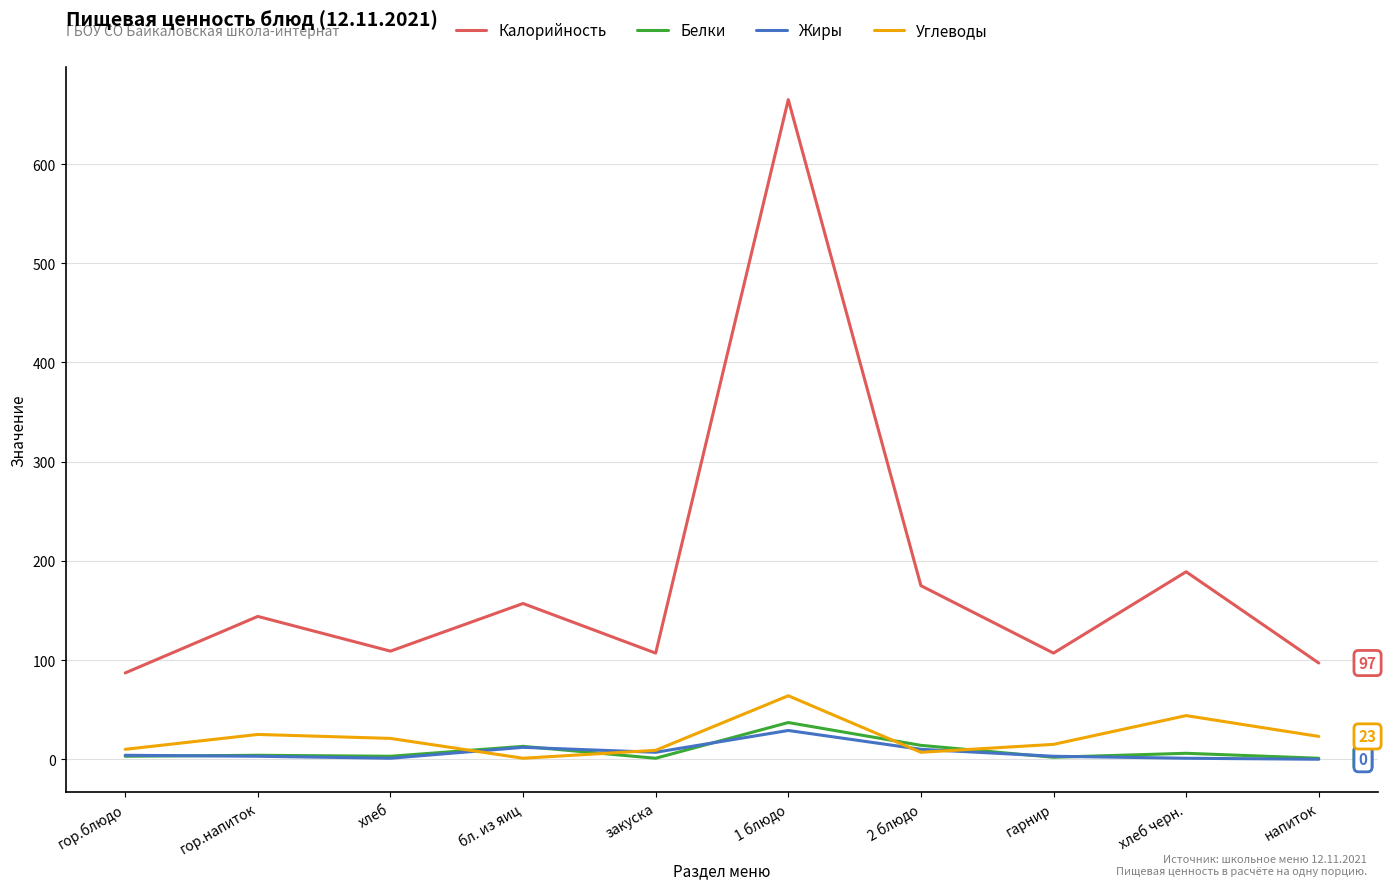

The value of Калорийность at напиток is 97. True or false?

True